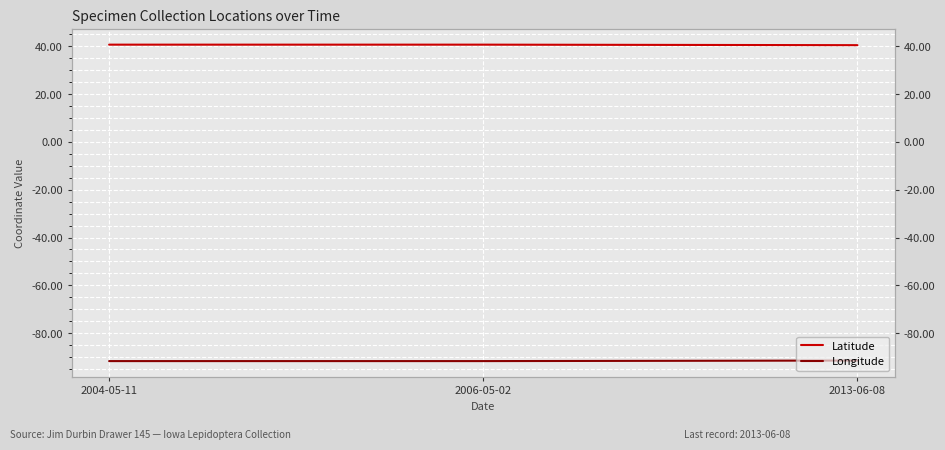

Between 2004-05-11 and 2006-05-02, which is larger?

2004-05-11